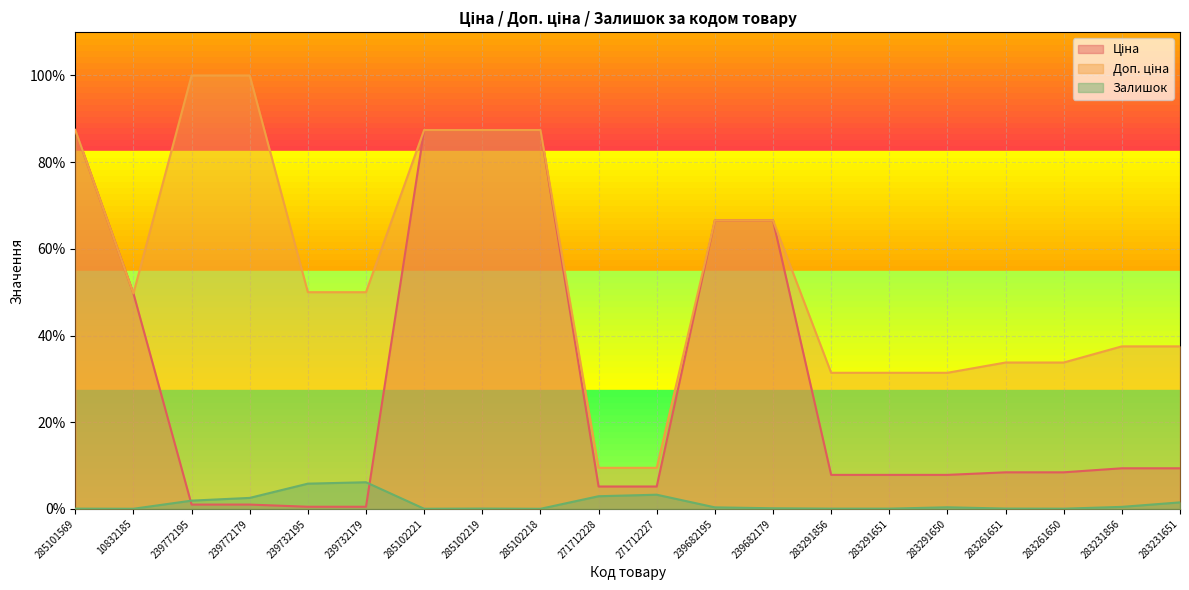

Reading left to right, transcribe all the data shown in this chart.

Ціна: 285101569=87.4	10832185=49.7	239772195=1.0	239772179=1.0	239732195=0.5	239732179=0.5	285102221=87.4	285102219=87.4	285102218=87.4	271712228=5.2	271712227=5.2	239682195=66.6	239682179=66.6	283291856=7.9	283291651=7.9	283291650=7.9	283261651=8.4	283261650=8.4	283231856=9.4	283231651=9.4
Доп. ціна: 285101569=87.4	10832185=49.7	239772195=100.0	239772179=100.0	239732195=50.0	239732179=50.0	285102221=87.4	285102219=87.4	285102218=87.4	271712228=9.5	271712227=9.5	239682195=66.6	239682179=66.6	283291856=31.4	283291651=31.4	283291650=31.4	283261651=33.8	283261650=33.8	283231856=37.5	283231651=37.5
Залишок: 285101569=0.1	10832185=0.0	239772195=1.9	239772179=2.5	239732195=5.8	239732179=6.2	285102221=0.0	285102219=0.1	285102218=0.0	271712228=2.9	271712227=3.3	239682195=0.4	239682179=0.1	283291856=0.1	283291651=0.1	283291650=0.4	283261651=0.1	283261650=0.1	283231856=0.5	283231651=1.5